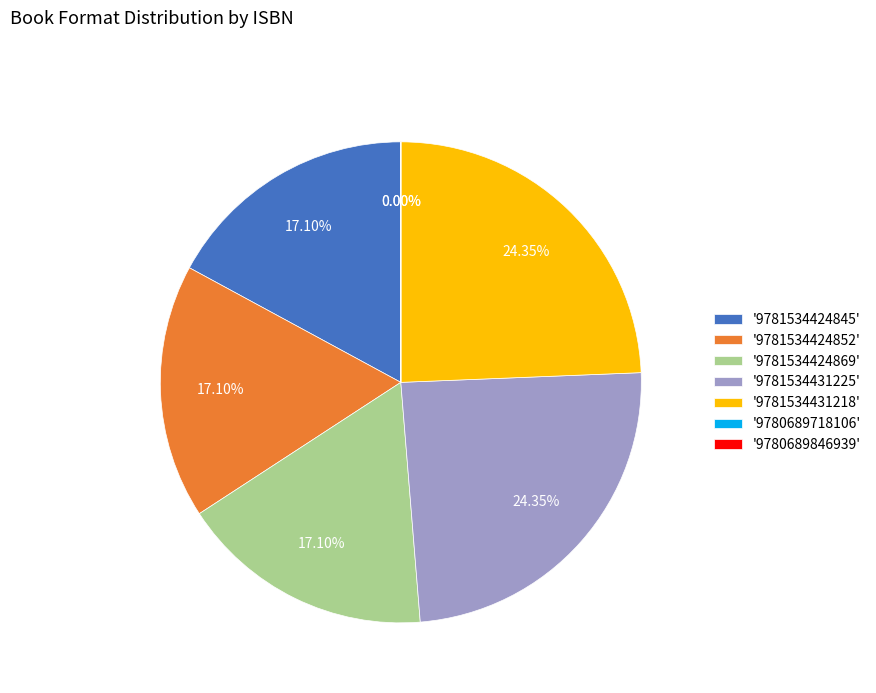

Is '9781534431225' the majority of the pie?

No